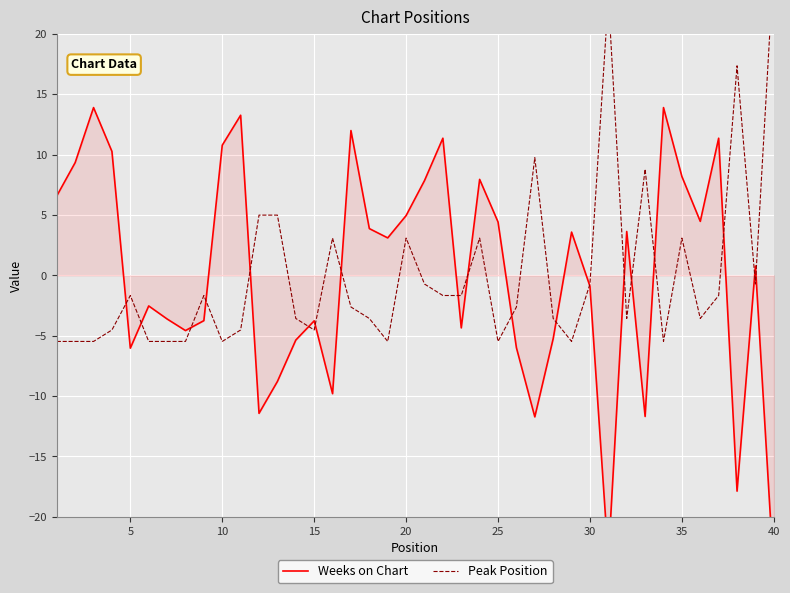

How many data points in Peak Position are less than -2?

21